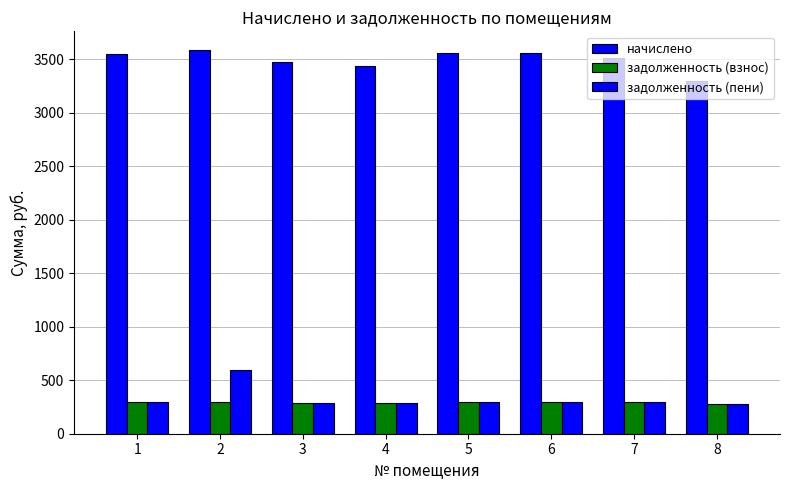

Does the chart contain any negative values?

No